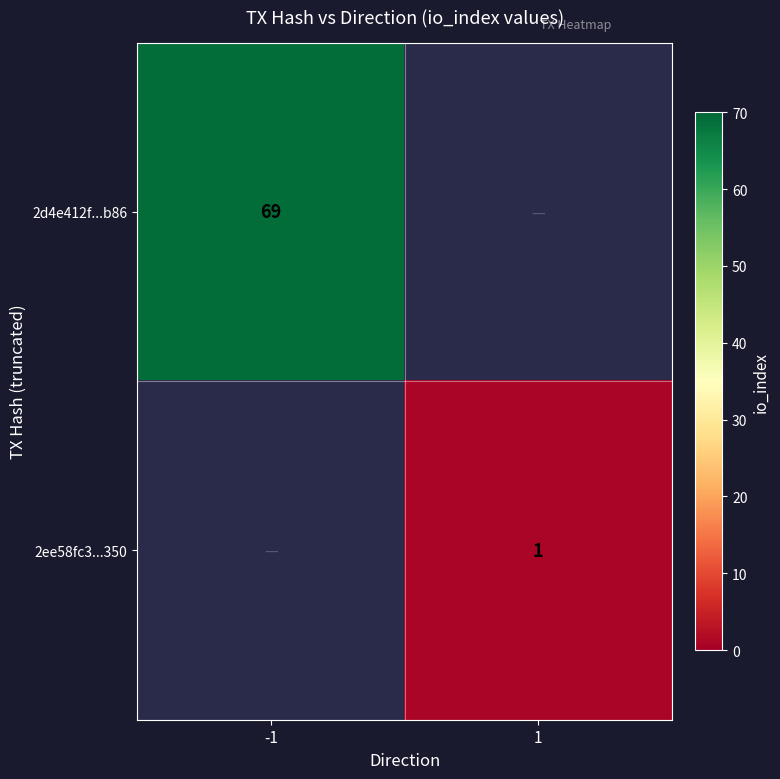

At how many categories does at least one series exceed 26?

1